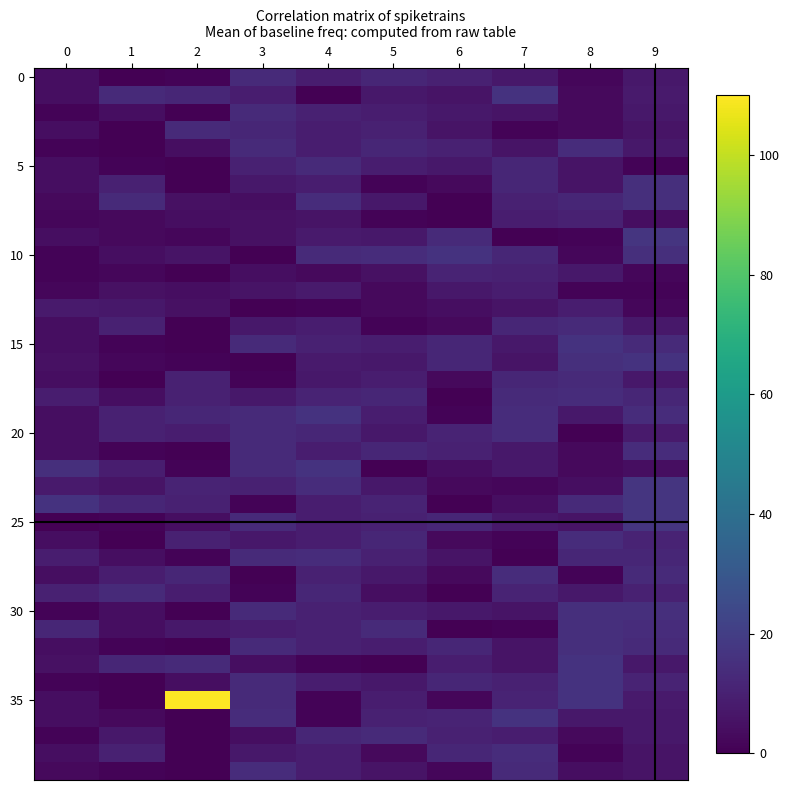

Which has a higher value, 3 or 4?

3